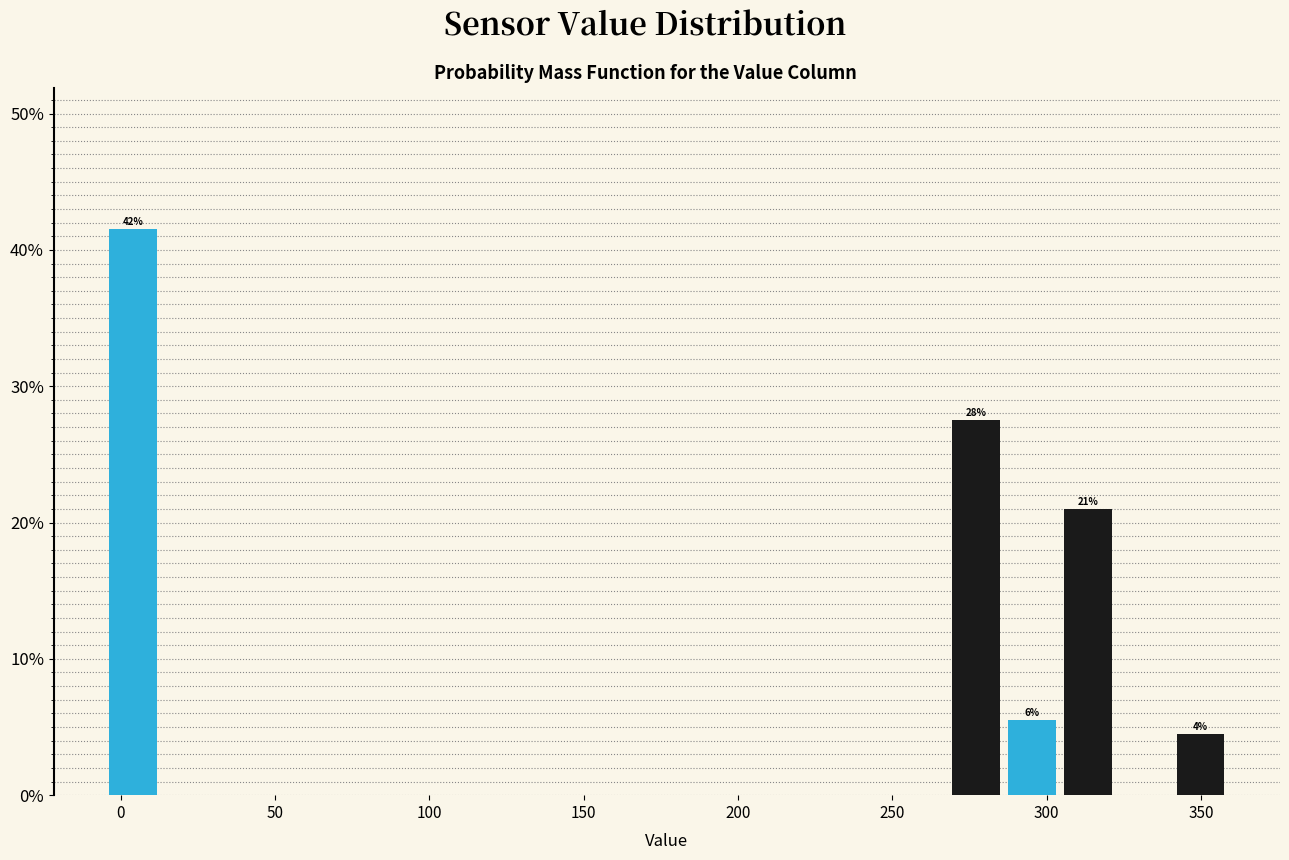

Around what value on the x-axis is the tallest bar? Give the approximate position of its centre, as read against the axis.

5